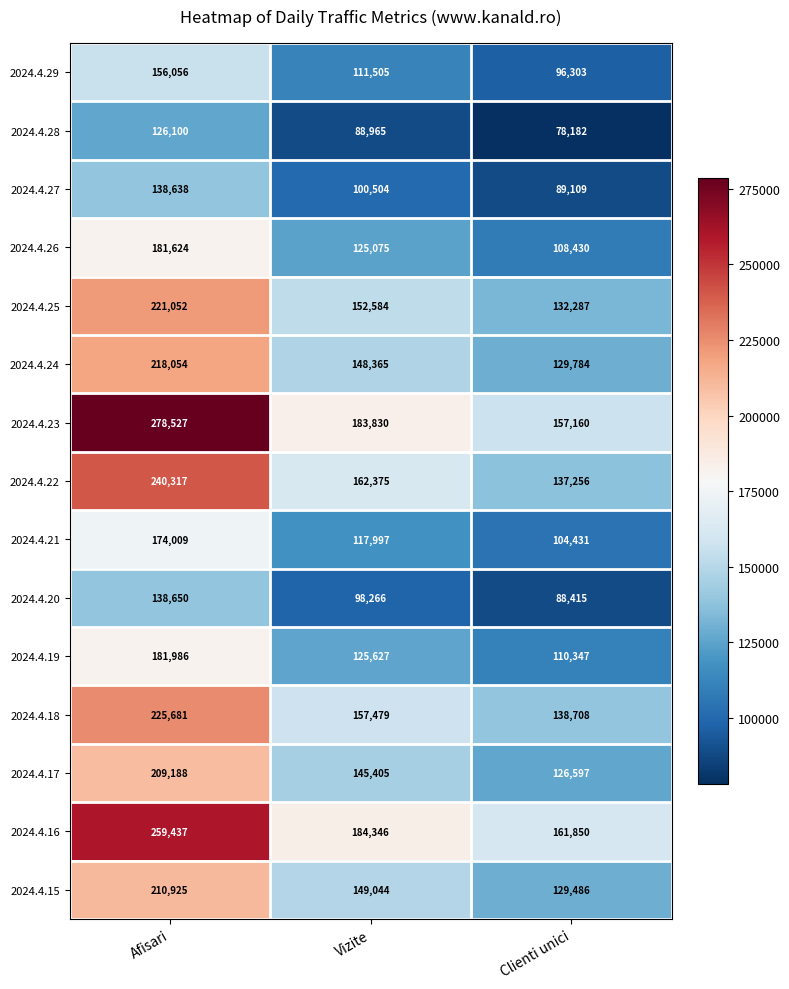

Where does the 2024.4.22 series first go above 162375?

Afisari